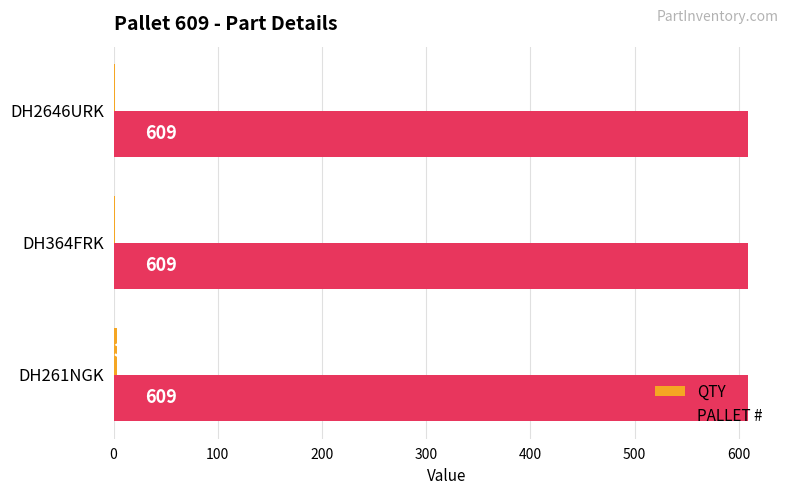

What is the total value across all series at DH2646URK?

610